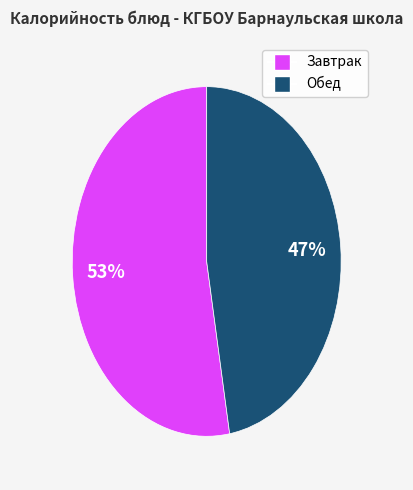

Is there any slice that represents more than half of the pie?

Yes